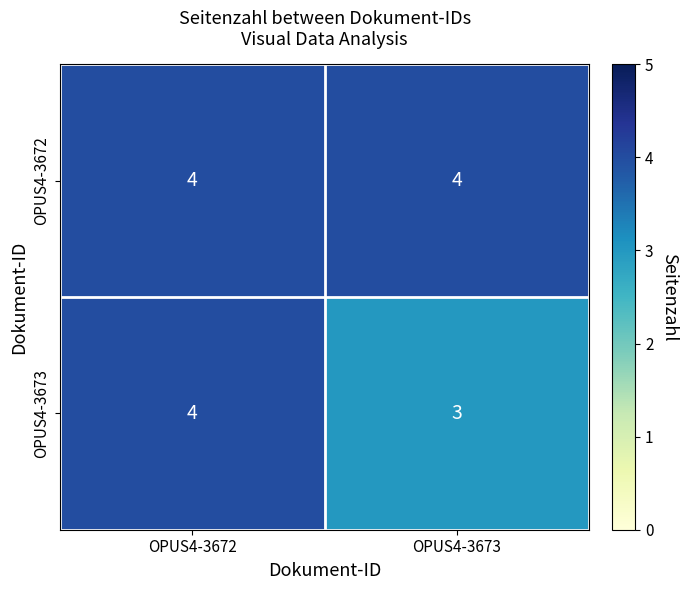

Which series has the largest total across all categories?

OPUS4-3672